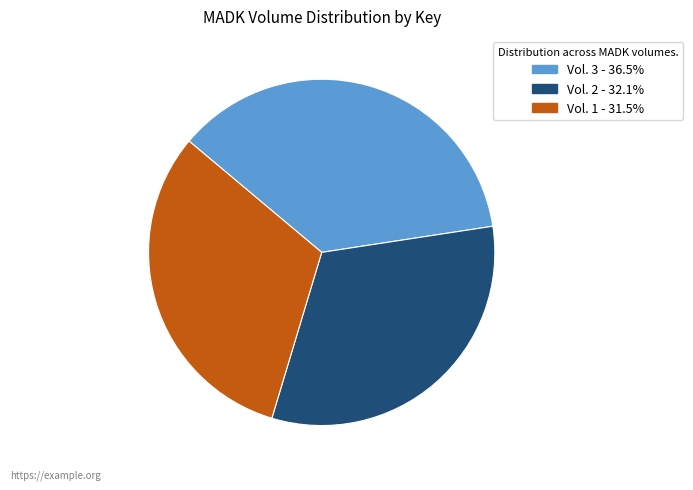

Is there a majority slice in this chart?

No